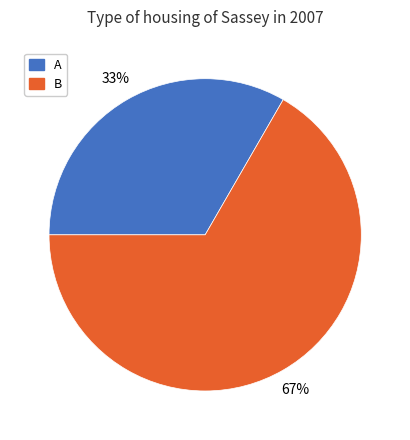

What is the ratio of the value at A to the value at B?

0.5